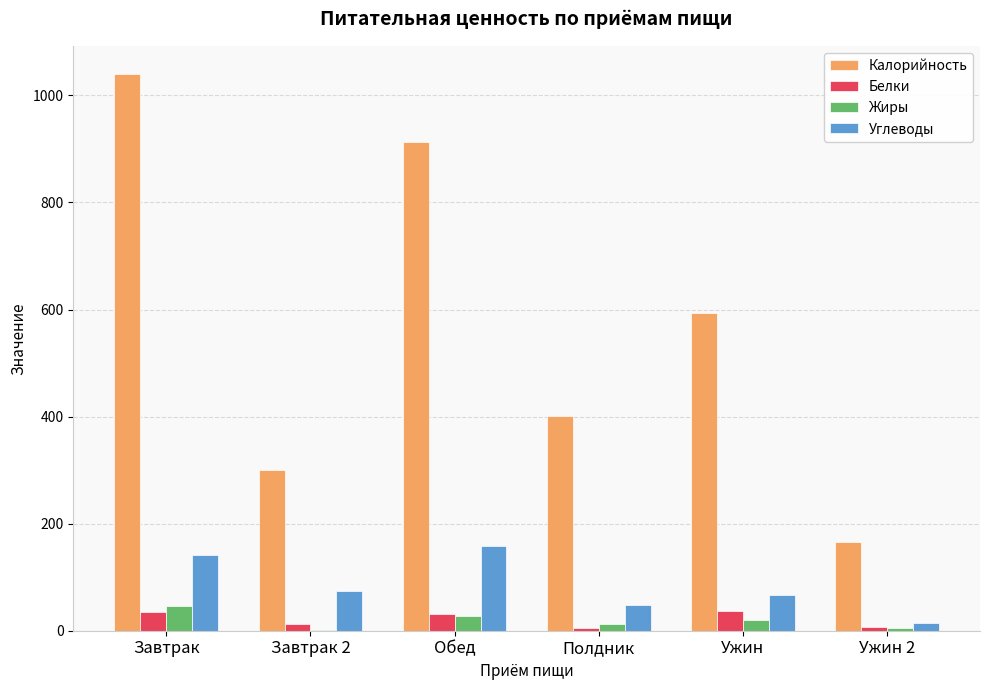

Which series changed the most between Ужин and Ужин 2?

Калорийность